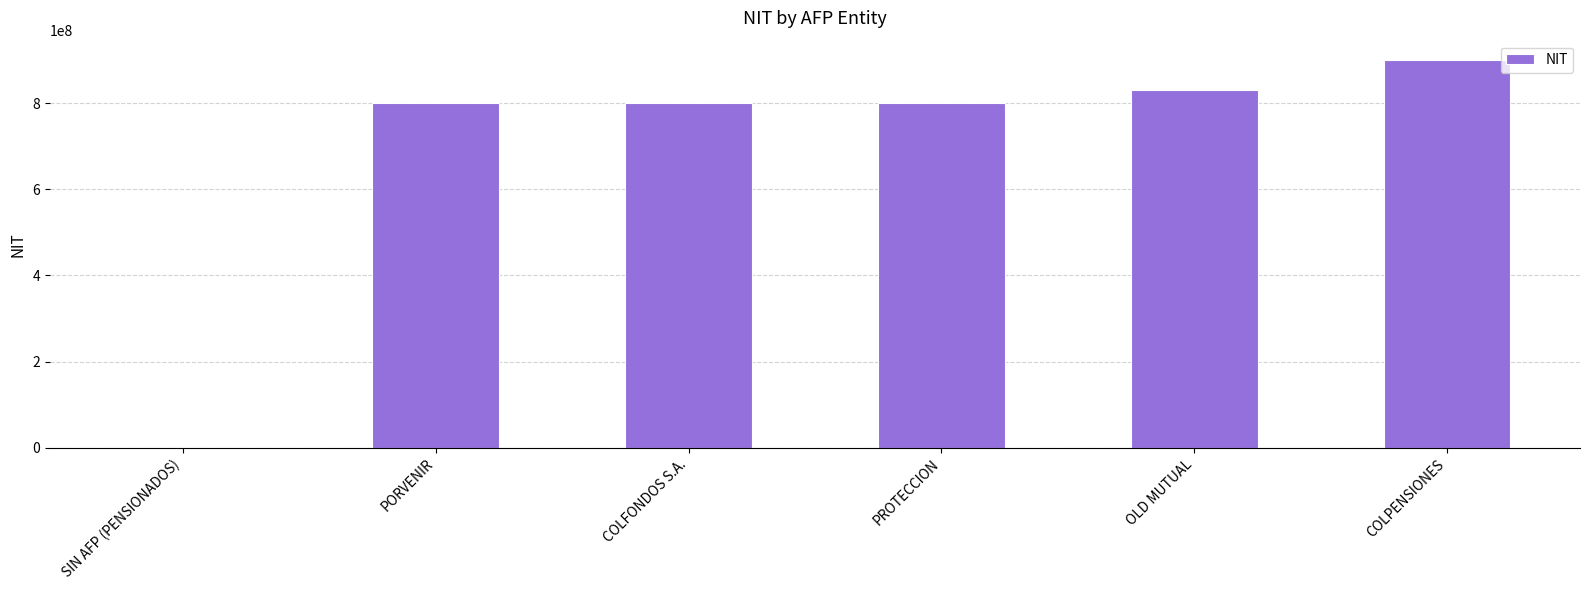

What is the sum of all values?

4131143623